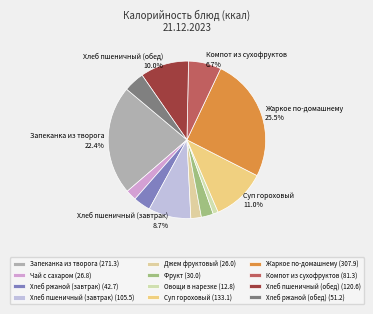

Is there any slice that represents more than half of the pie?

No